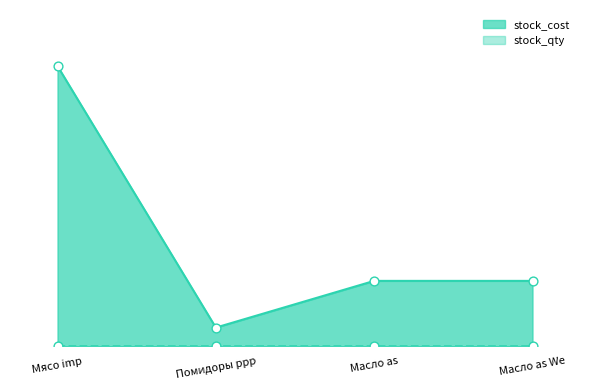

What are all the series names shown in the legend?

stock_cost, stock_qty